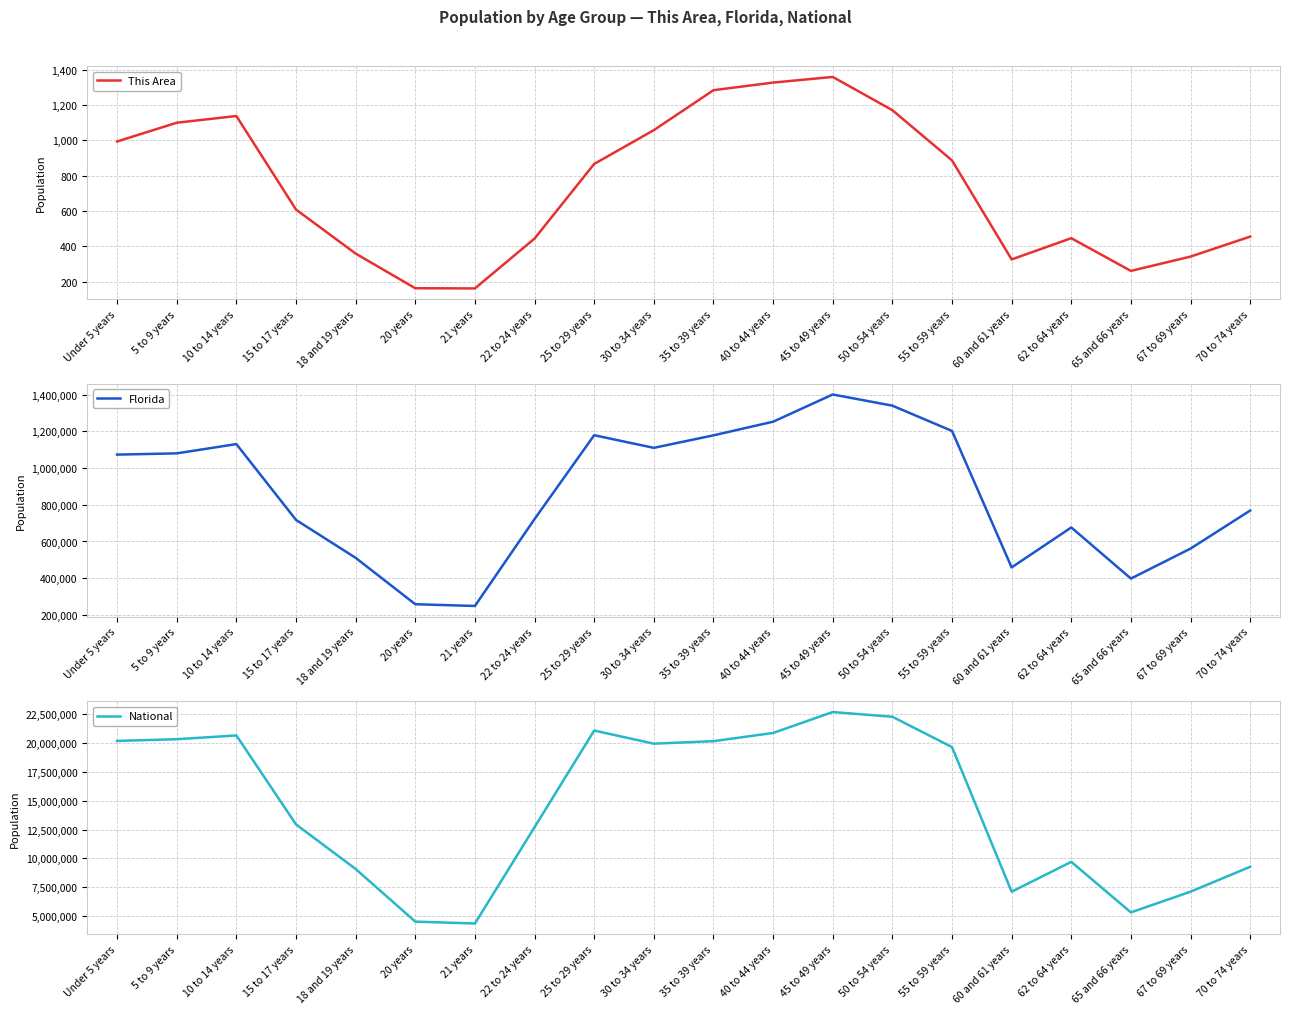

What is the label of the 1st point from the right?

70 to 74 years